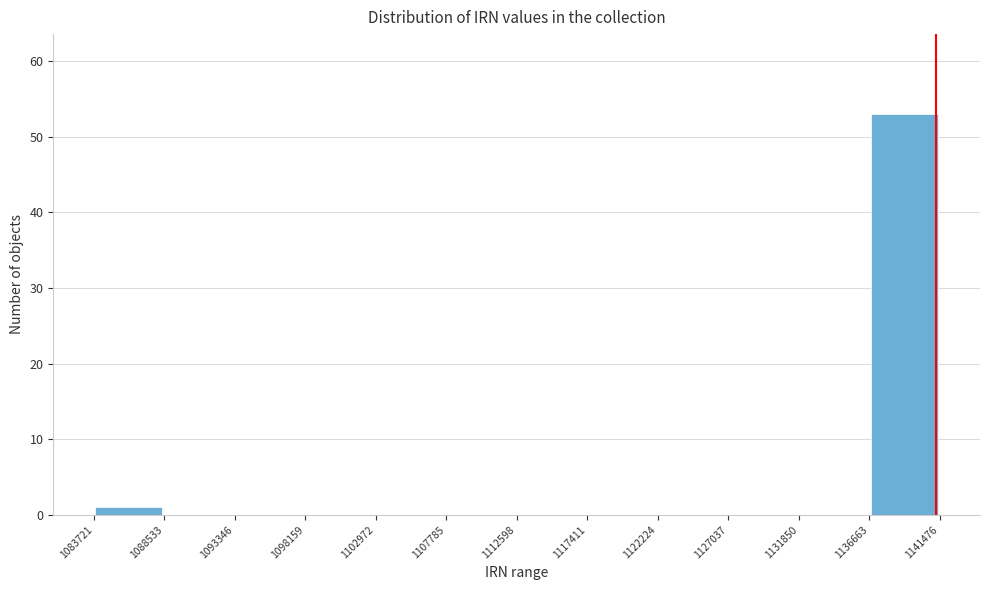

What is the height of the bar covering 1136663 to 1141476 on the x-axis? The values are not printed on the chart, so give them approximately, as read against the axis.

53